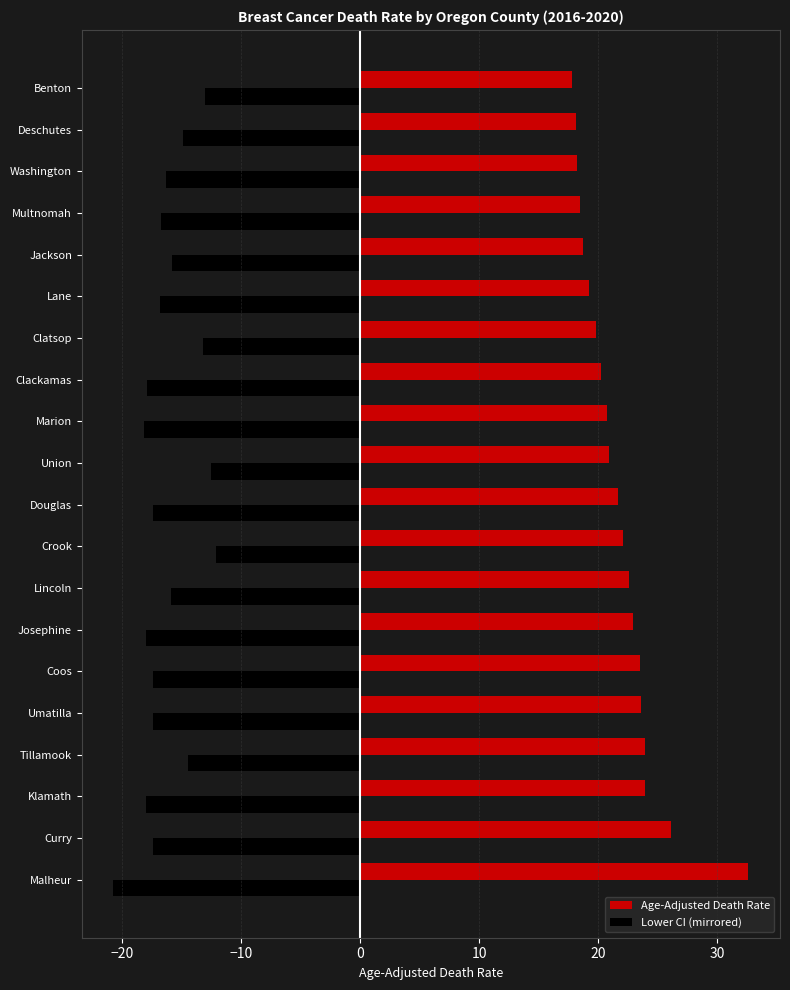

What is the maximum value shown in the chart?

32.6